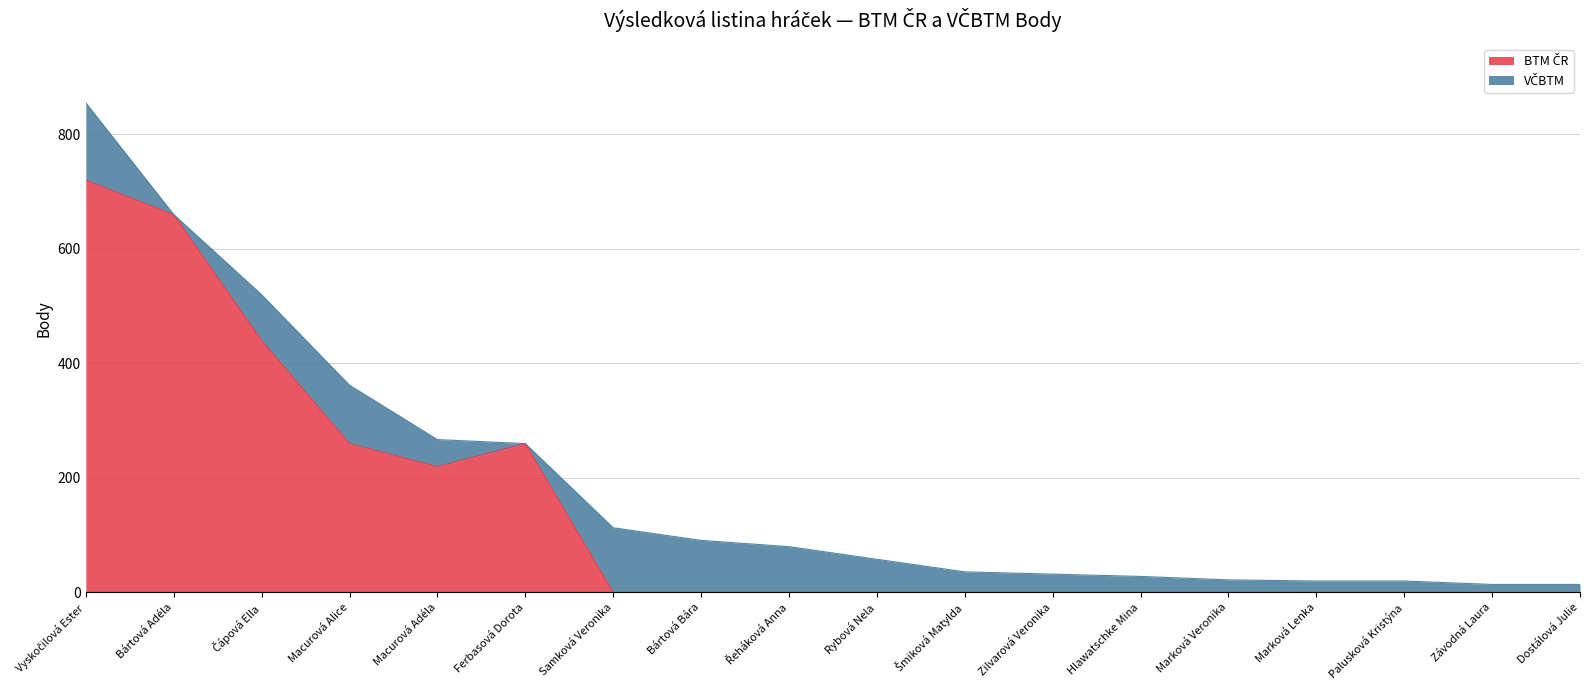

List the labels in order of value, smallest first.

Samková Veronika, Bártová Bára, Řeháková Anna, Rybová Nela, Šmiková Matylda, Zilvarová Veronika, Hlawatschke Mina, Marková Veronika, Marková Lenka, Palusková Kristýna, Závodná Laura, Dostálová Julie, Macurová Adéla, Macurová Alice, Ferbasová Dorota, Čápová Ella, Bártová Adéla, Vyskočilová Ester